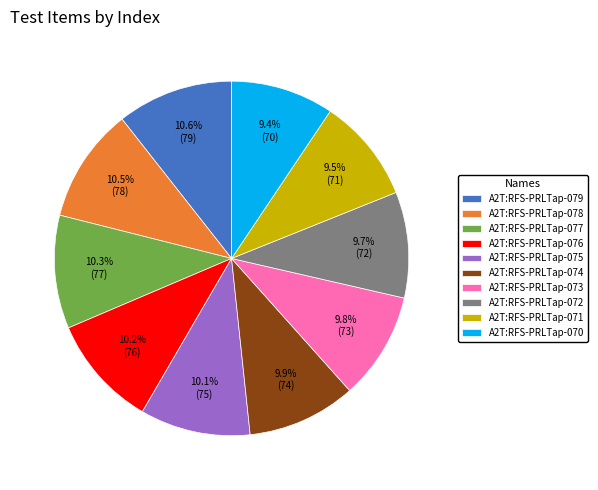

Is there a majority slice in this chart?

No